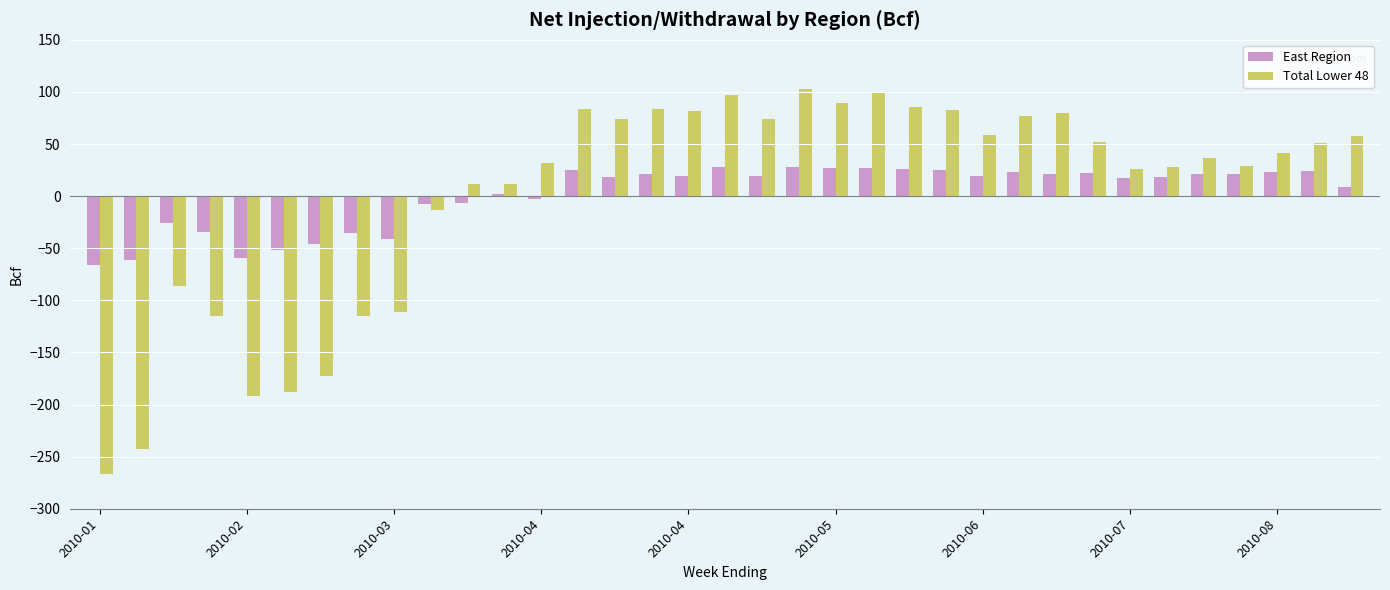

What is the minimum value shown in the chart?

-267